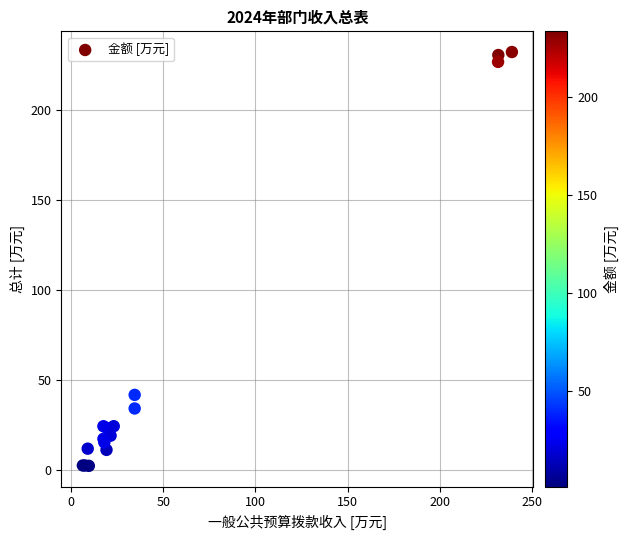

What Y value in the scatter plot is closest to 117?

41.8